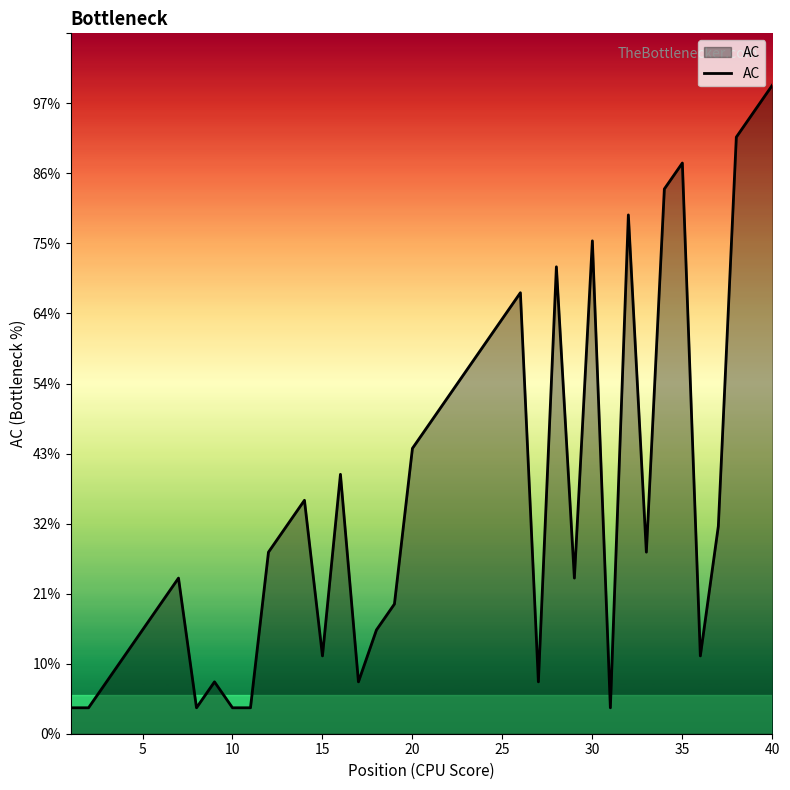

Does the chart have visible grid lines?

No